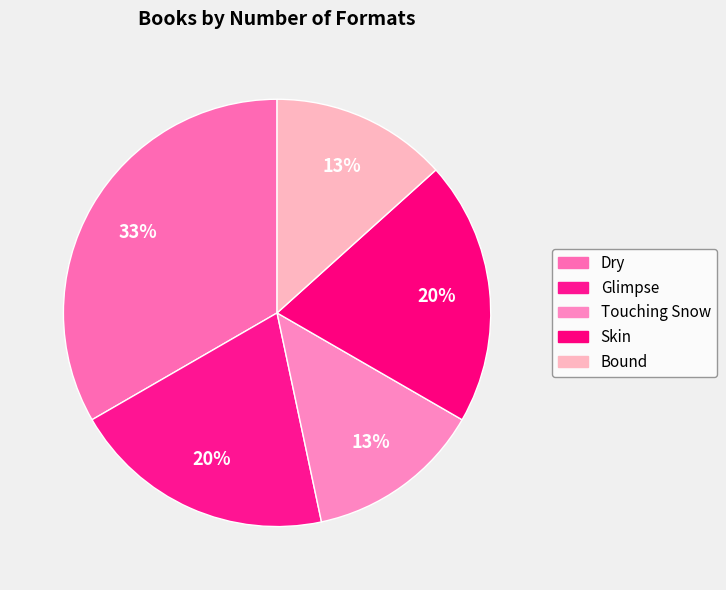

Does any single category account for the majority?

No